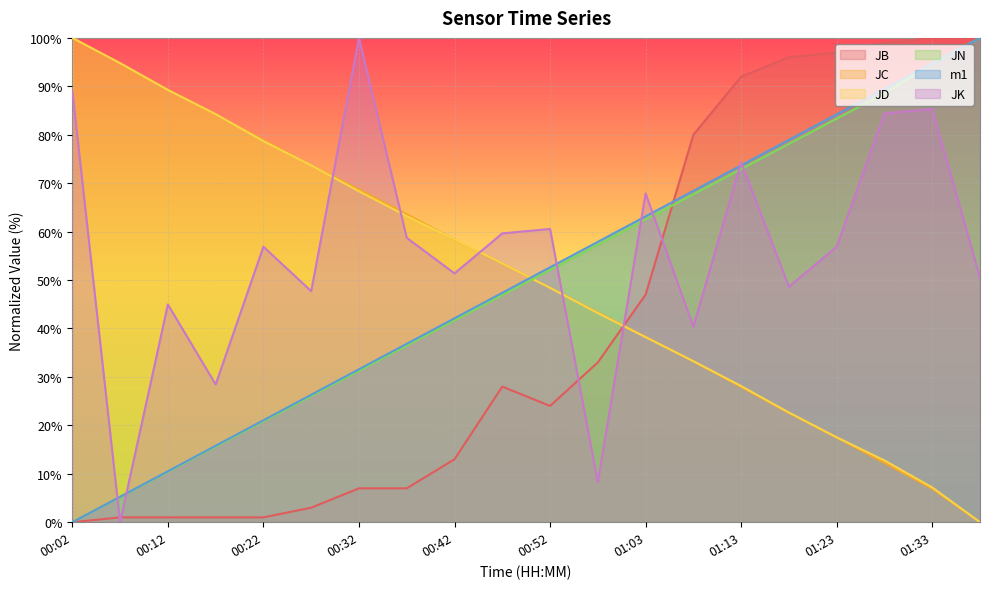

Which series ends up on top after the final intersection of m1 and JB?

JB